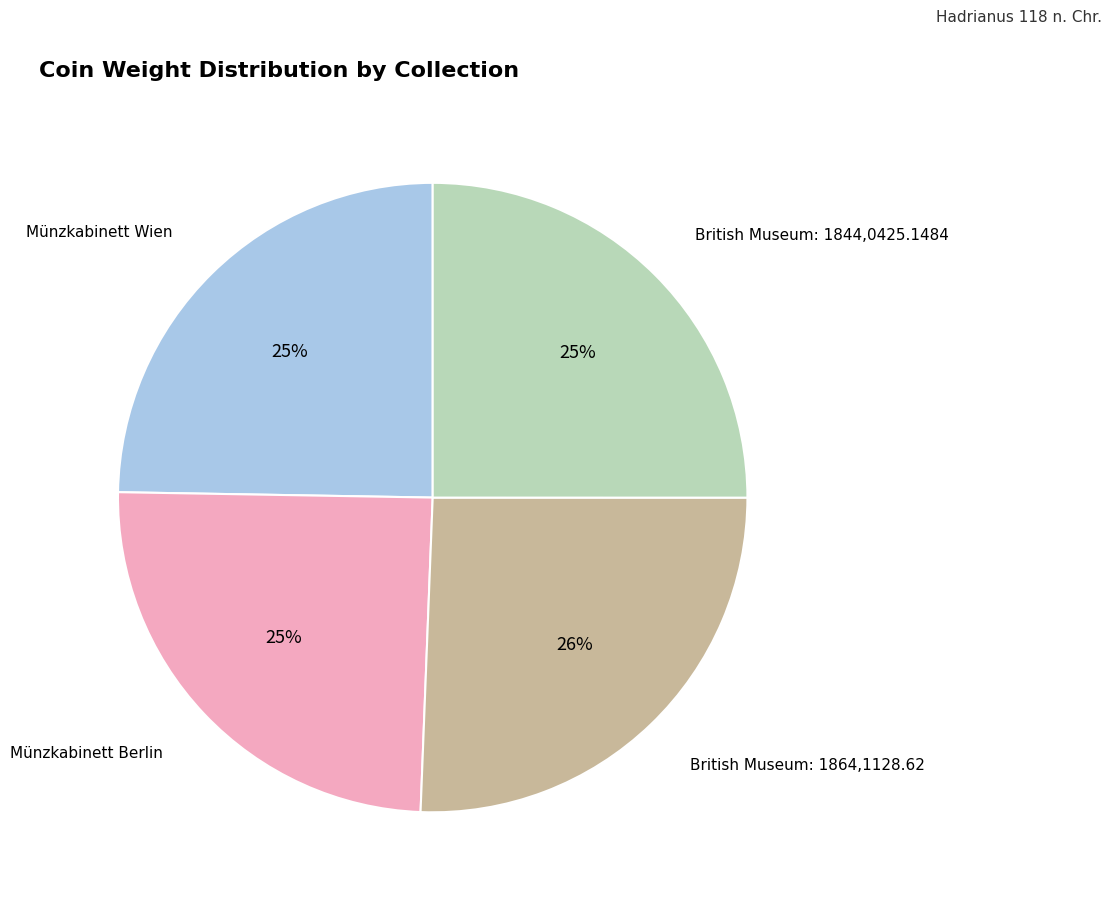

What percentage is the British Museum: 1844,0425.1484 slice, to the nearest percent?

25%